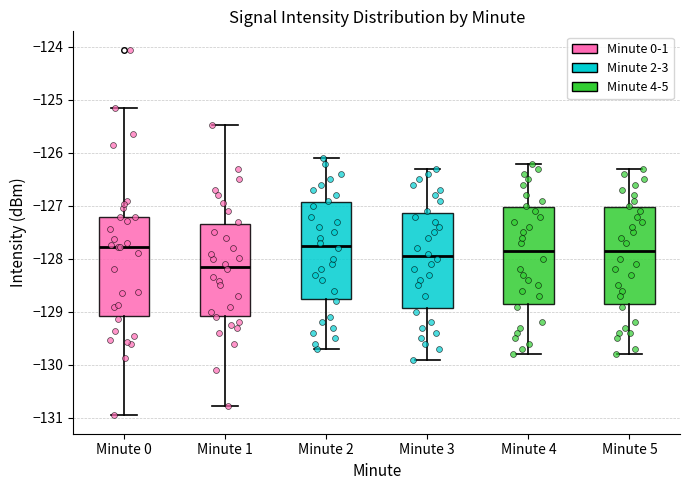

Which box has the lowest median line?

Minute 1